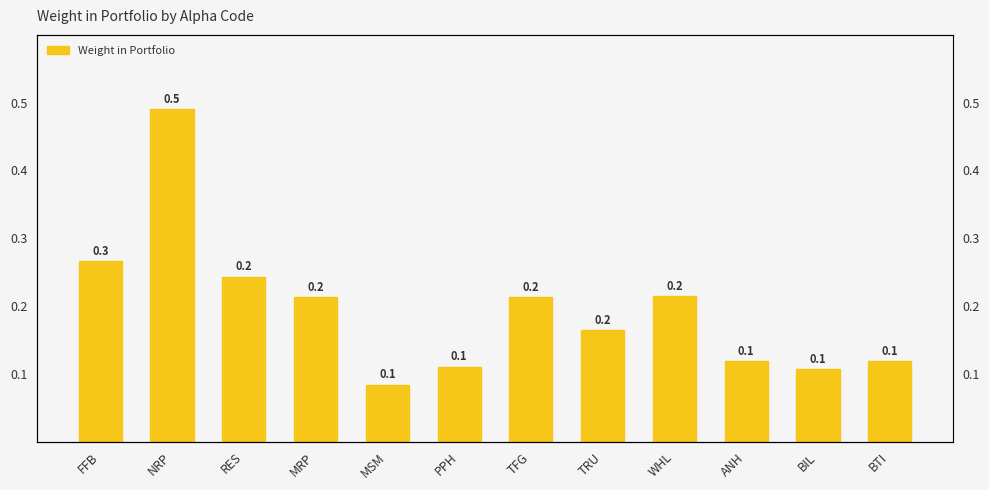

Are the bars grouped side by side (vs. stacked)?

No